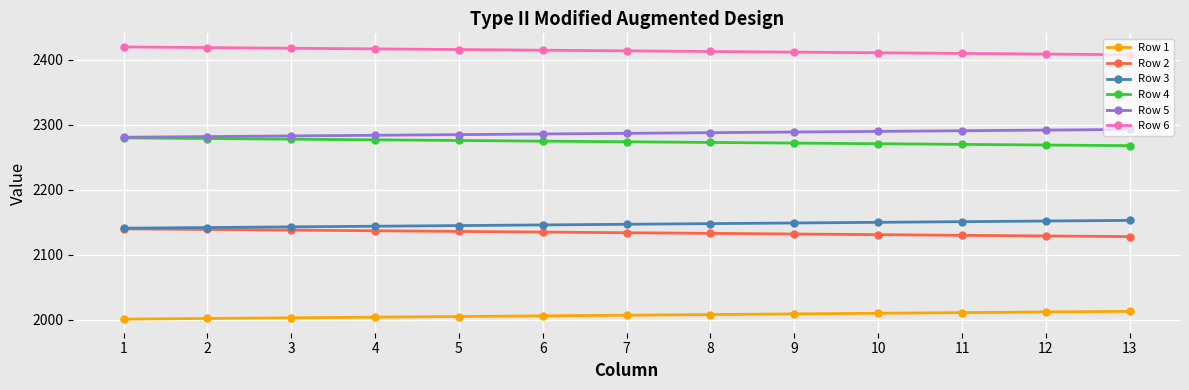

True or false: Row 1 has a value of 574 at 11.

False